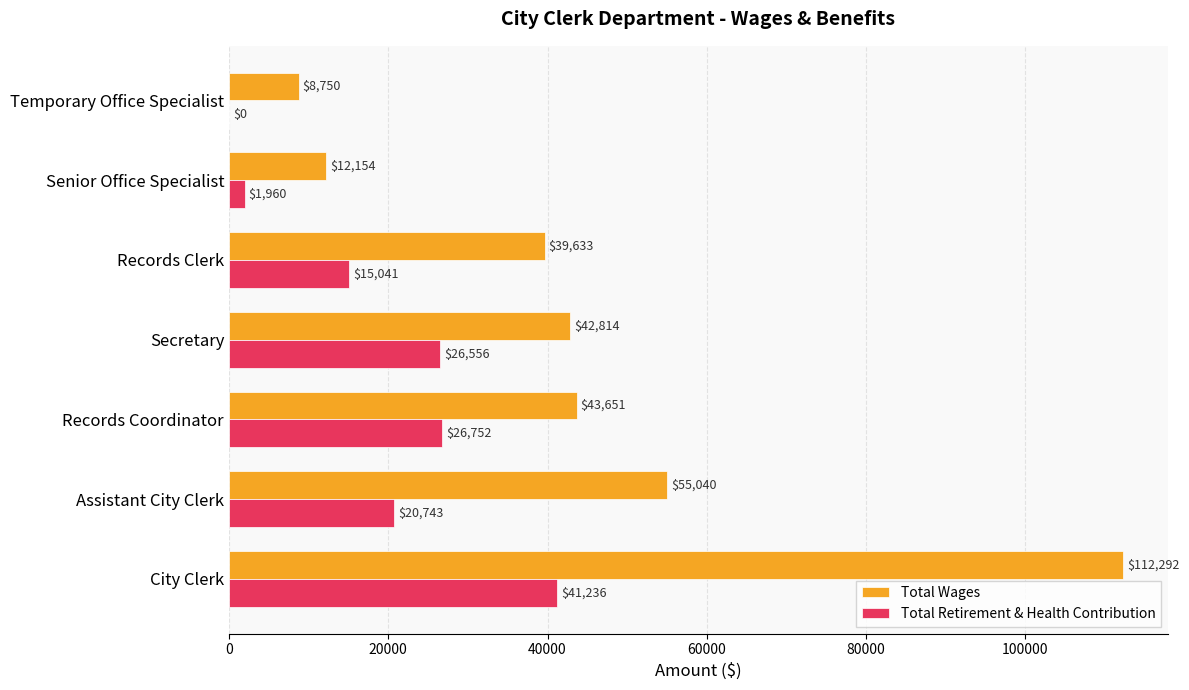

Which series changed the most between City Clerk and Secretary?

Total Wages